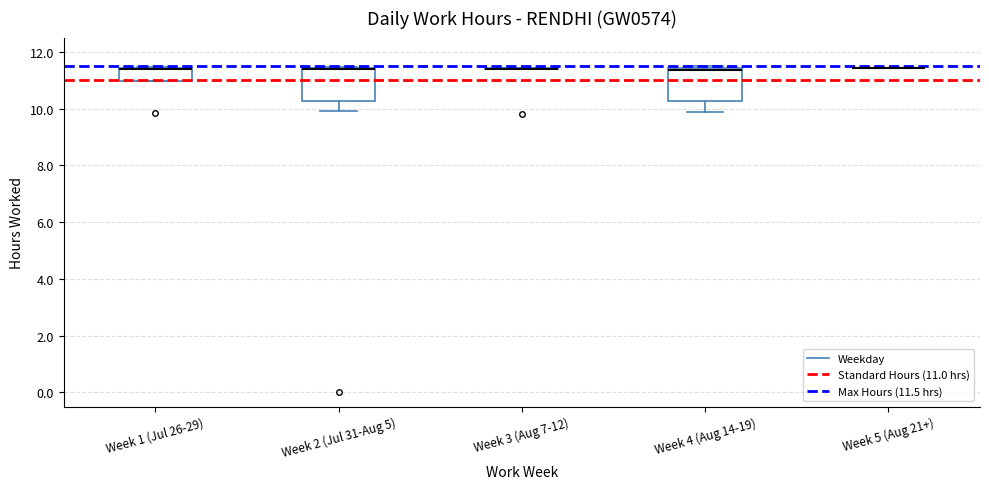

Reading left to right, transcribe this box plot: for each box, give where its median line is, the range the box spans, and where its two whiskers end, as read against the y-axis. The values are not printed on the chart, so give them approximately, as read against the axis.

Week 1 (Jul 26-29): median 11.4 (drawn on the box's upper edge), box 11.0 to 11.4, whiskers 11.0 to 11.4
Week 2 (Jul 31-Aug 5): median 11.4 (drawn on the box's upper edge), box 10.2 to 11.4, whiskers 10.0 to 11.4
Week 3 (Aug 7-12): box collapsed to a line at 11.4, whiskers 11.4 to 11.4
Week 4 (Aug 14-19): median 11.4 (just below the box's upper edge), box 10.2 to 11.4, whiskers 9.8 to 11.6
Week 5 (Aug 21+): box collapsed to a line at 11.4, whiskers 11.4 to 11.4